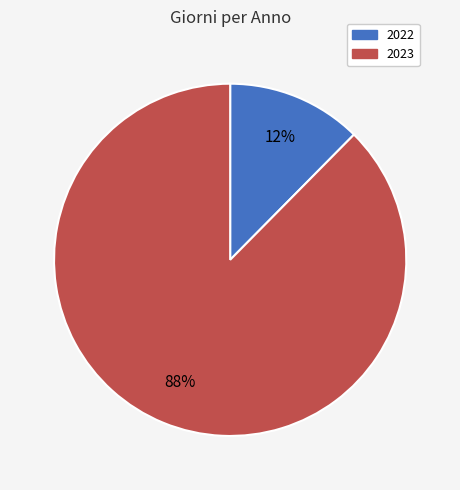

True or false: 2022 accounts for 12% of the total.

True